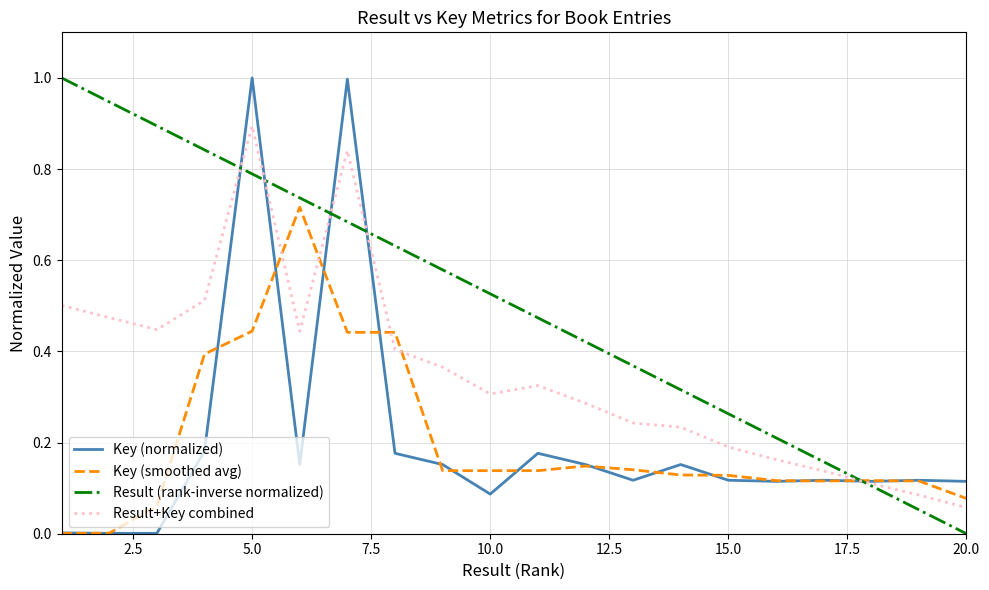

True or false: Key (smoothed avg) and Result (rank-inverse normalized) cross at least once.

True